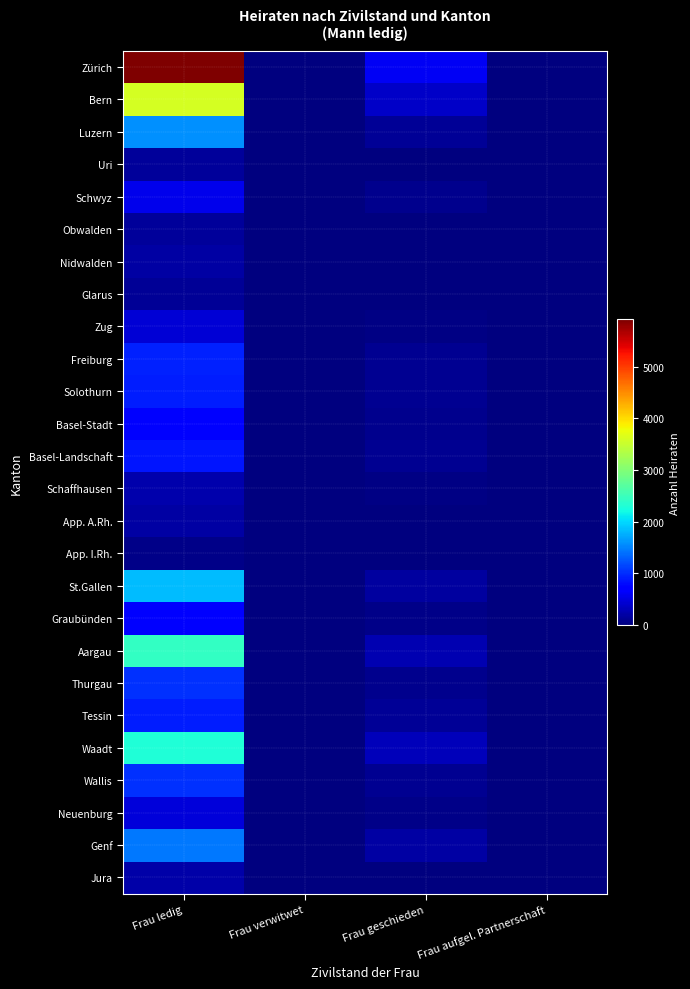

At which category is the sum across all series the highest?

Frau ledig